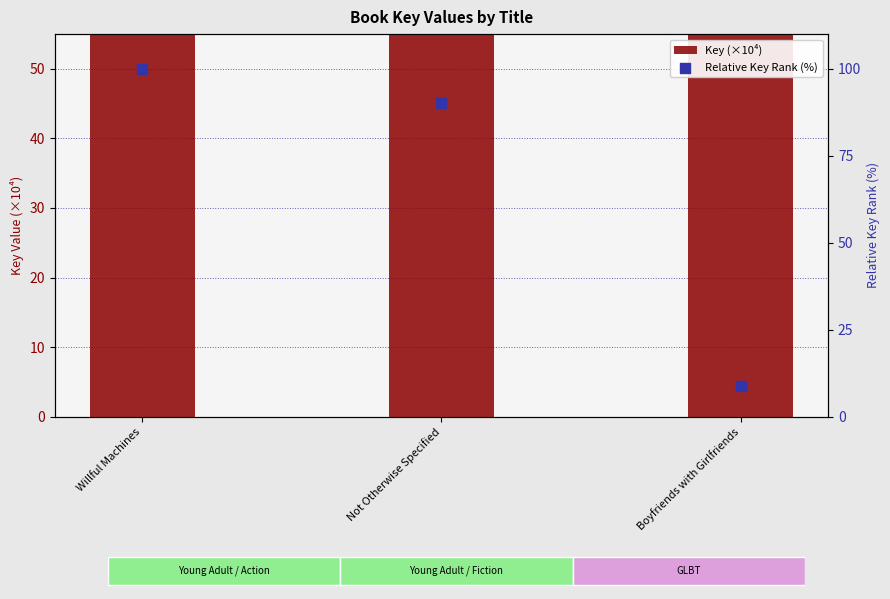

What are all the series names shown in the legend?

Key (×10⁴), Relative Key Rank (%)